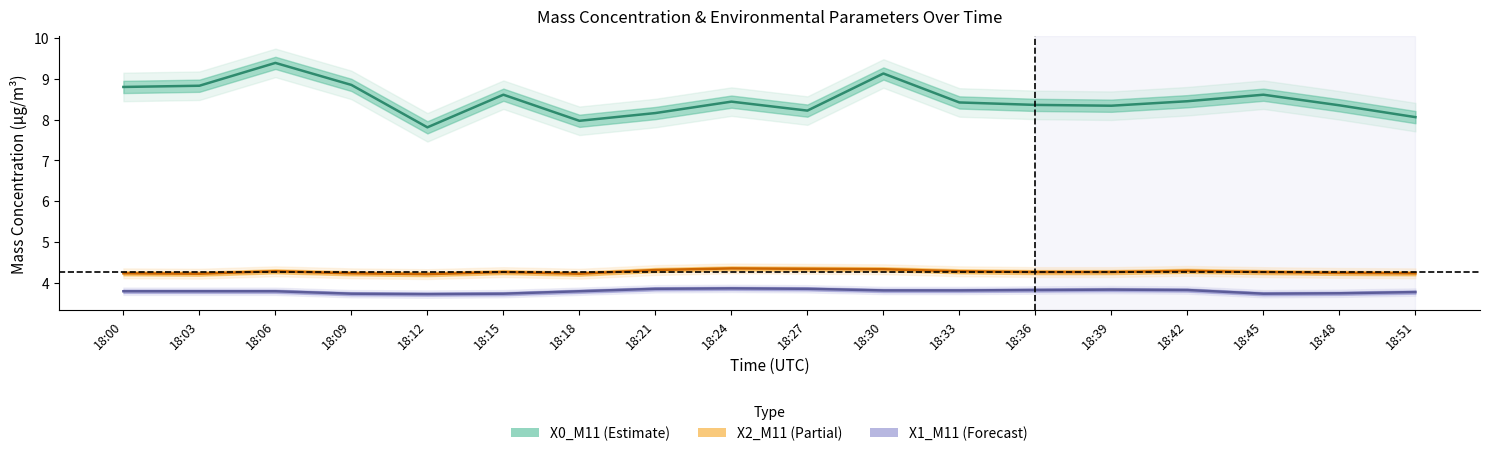

Reading right to left, list all the values displayed in this chart.

X0_M11: 18:51=8.1	18:48=8.3	18:45=8.6	18:42=8.4	18:39=8.3	18:36=8.4	18:33=8.4	18:30=9.1	18:27=8.2	18:24=8.4	18:21=8.2	18:18=8.0	18:15=8.6	18:12=7.8	18:09=8.8	18:06=9.4	18:03=8.8	18:00=8.8
X2_M11: 18:51=4.2	18:48=4.2	18:45=4.3	18:42=4.3	18:39=4.3	18:36=4.3	18:33=4.3	18:30=4.3	18:27=4.3	18:24=4.3	18:21=4.3	18:18=4.2	18:15=4.3	18:12=4.2	18:09=4.2	18:06=4.3	18:03=4.2	18:00=4.2
X1_M11: 18:51=3.8	18:48=3.7	18:45=3.7	18:42=3.8	18:39=3.8	18:36=3.8	18:33=3.8	18:30=3.8	18:27=3.9	18:24=3.9	18:21=3.9	18:18=3.8	18:15=3.7	18:12=3.7	18:09=3.7	18:06=3.8	18:03=3.8	18:00=3.8